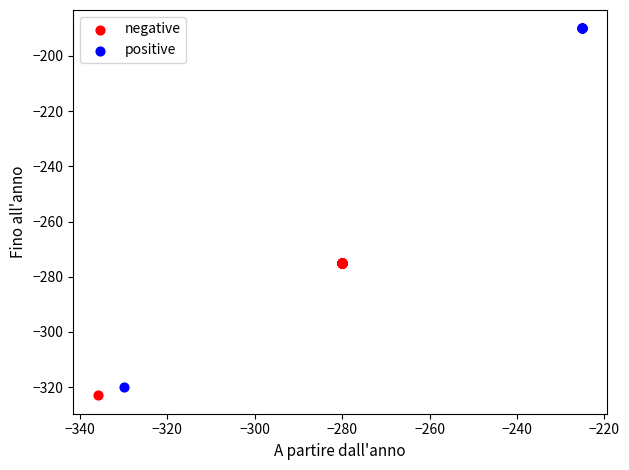

Which series contains the highest Y value?

positive